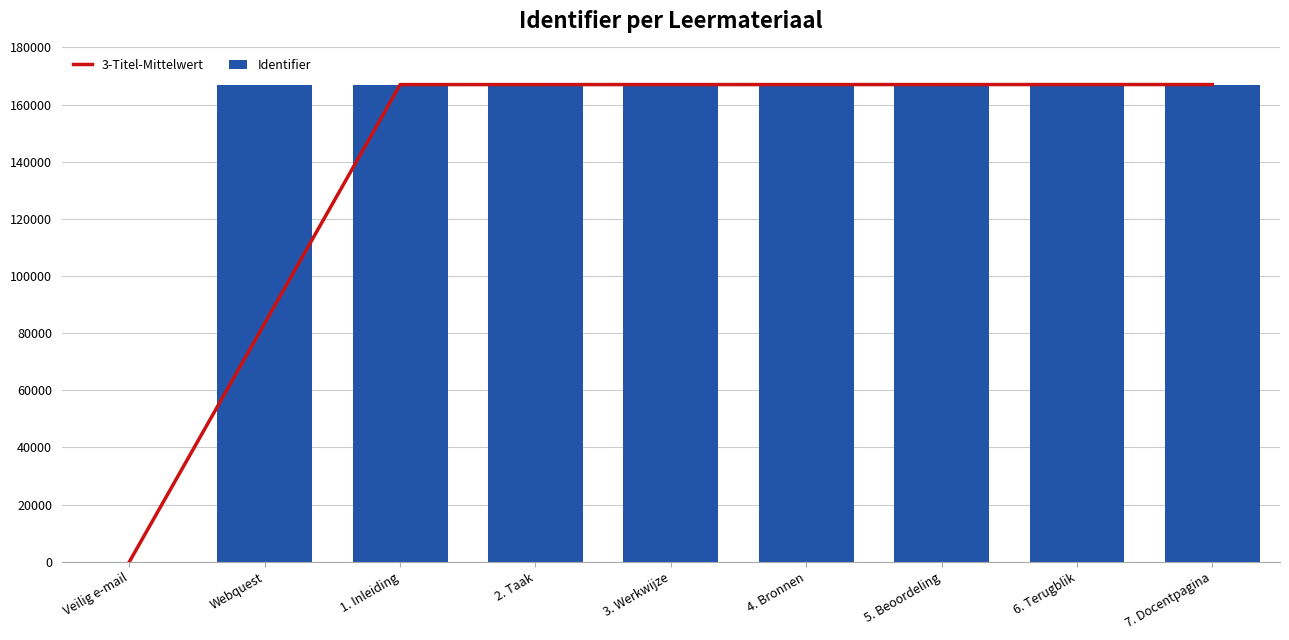

Rank the series by their average value, from lowest to highest.

3-Titel-Mittelwert, Identifier